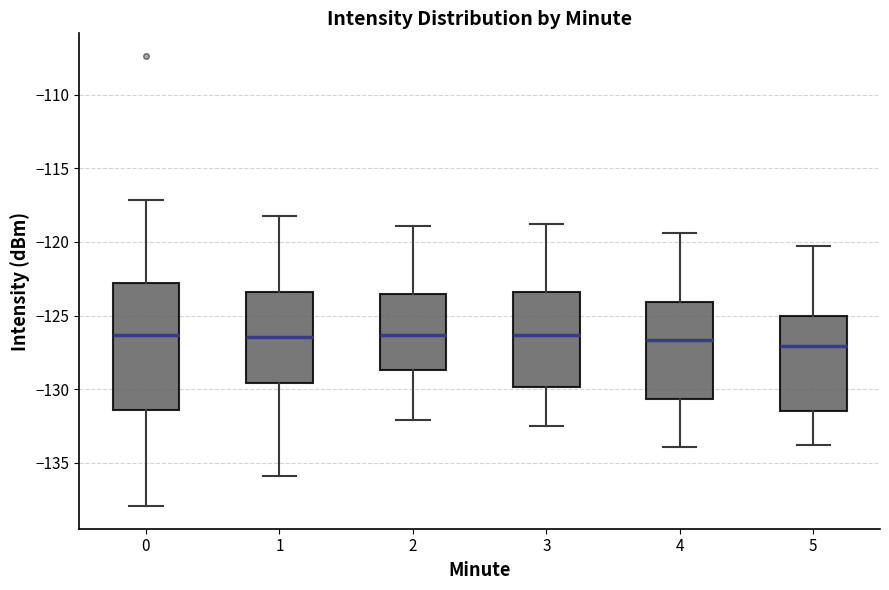

Where does the lower whisker of the box at x = 3 end on the y-axis? The values are not printed on the chart, so give them approximately, as read against the axis.

-132.5